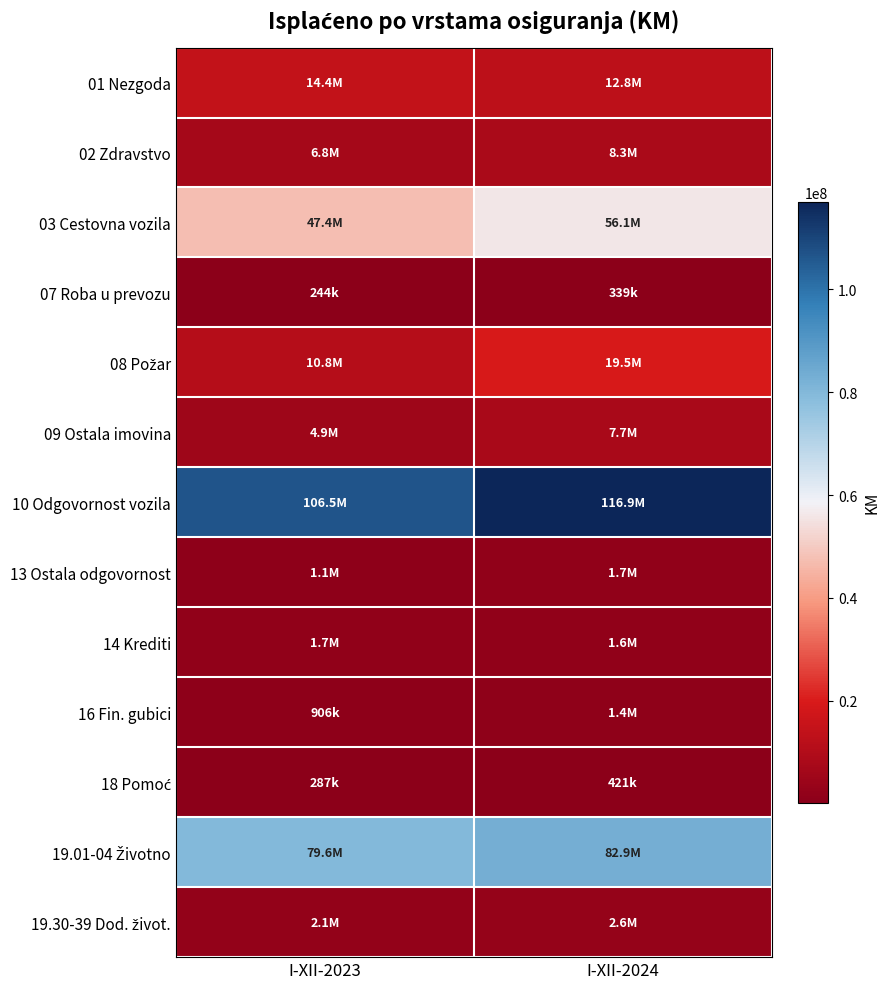

Which series has the largest total across all categories?

10 Odgovornost vozila